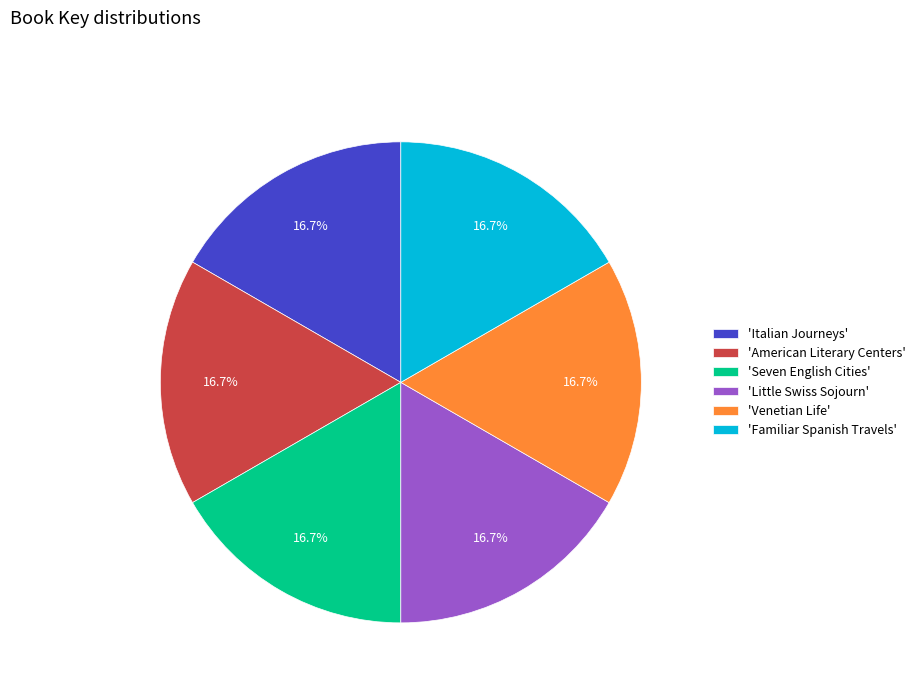

Combined, do 'Familiar Spanish Travels' and 'American Literary Centers' account for over 50%?

No